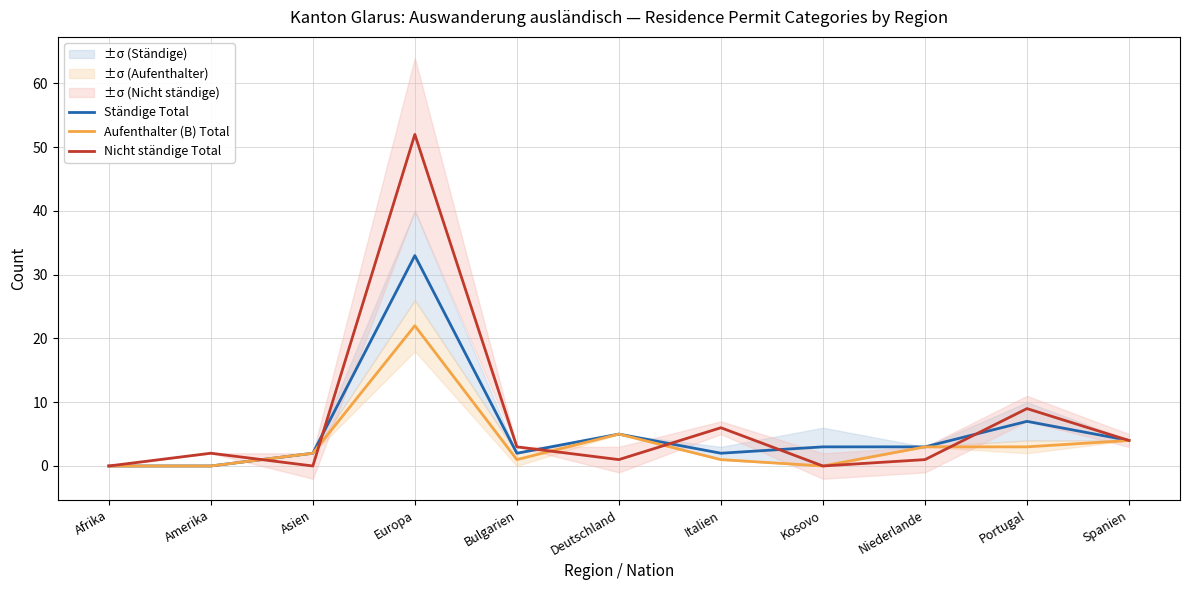

What is the label of the 2nd point from the left?

Amerika